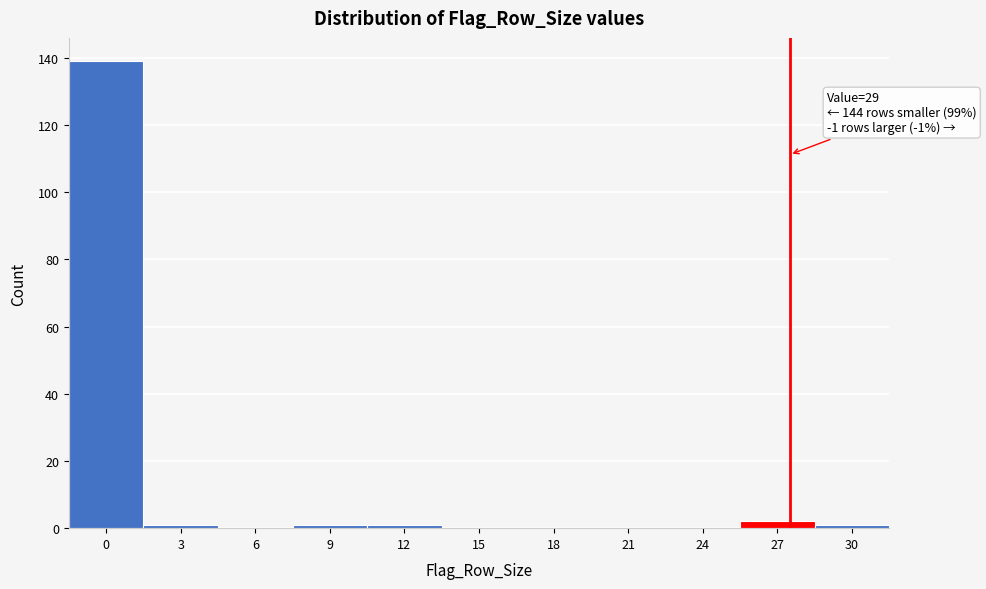

Reading left to right, what are all the values shown in this chart?

0=139	3=1	6=0	9=1	12=1	15=0	18=0	21=0	24=0	27=2	30=1